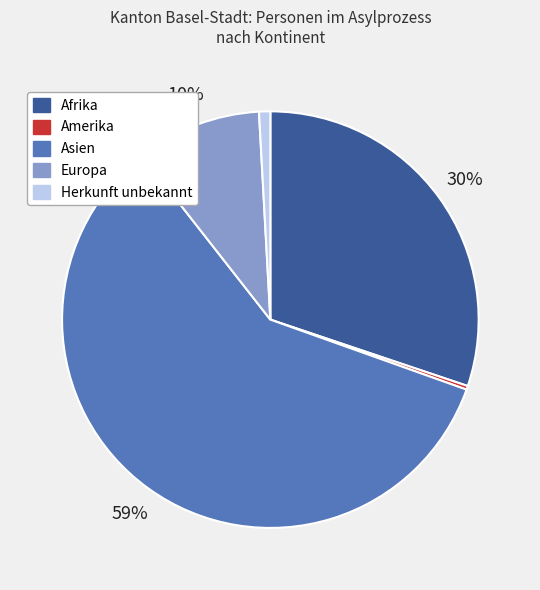

To the nearest percent, what is the difference between the largest and smallest slice percentages?

59%